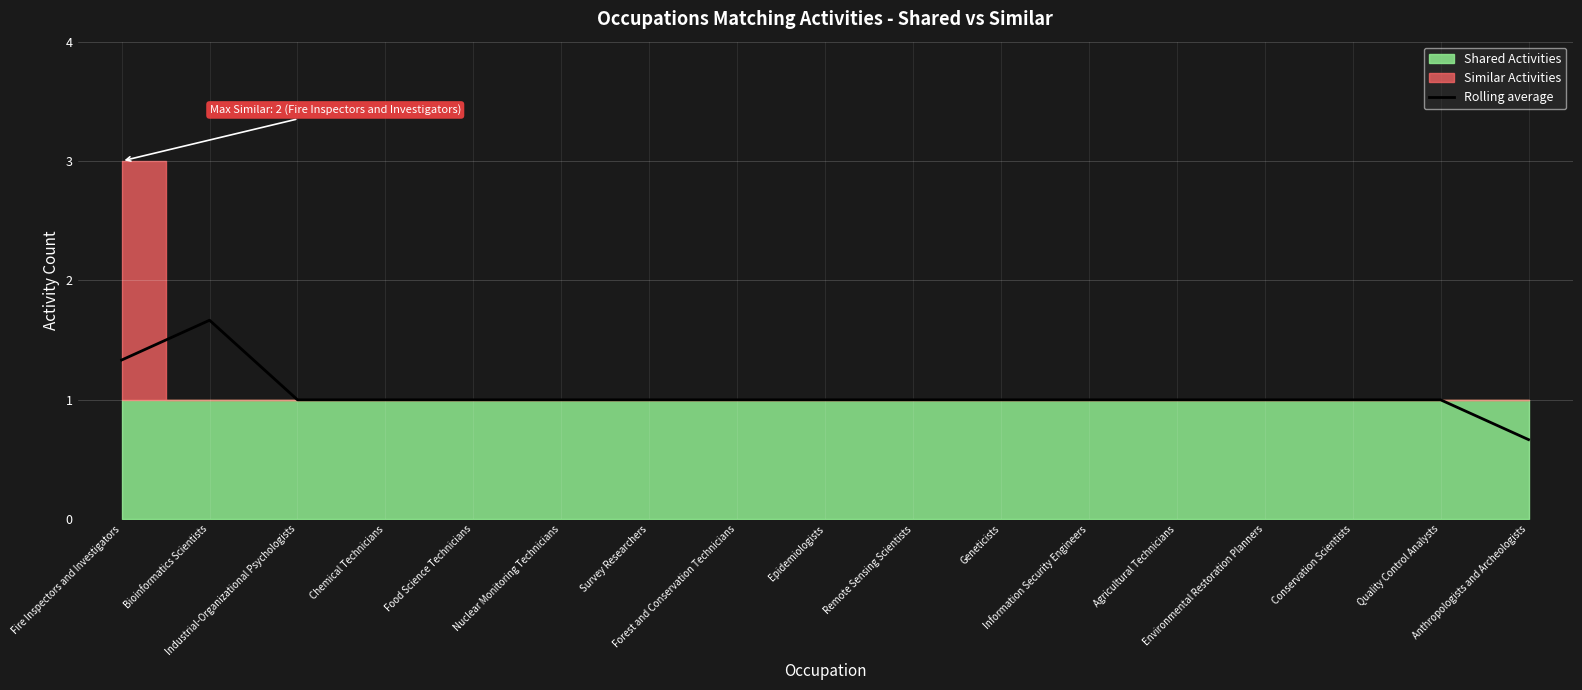

Count the values in the range 1 to 2.

16